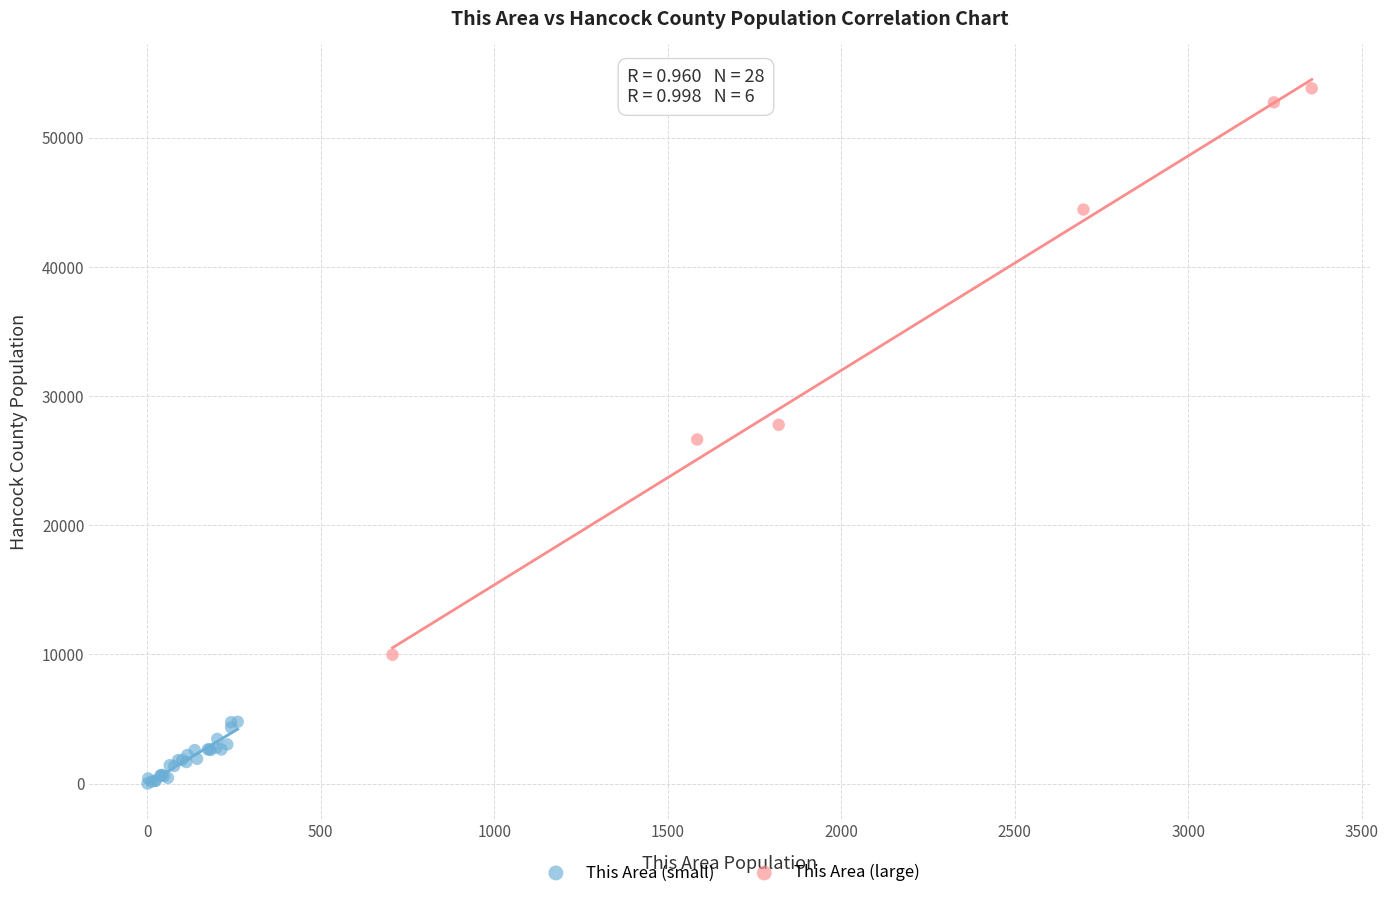

Which series has the widest spread of Y values?

This Area (large)